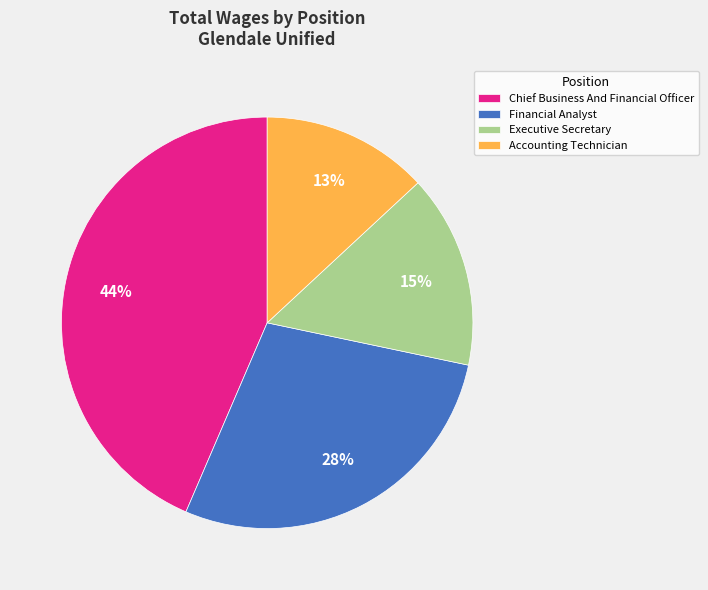

Which slice is the smallest?

Accounting Technician